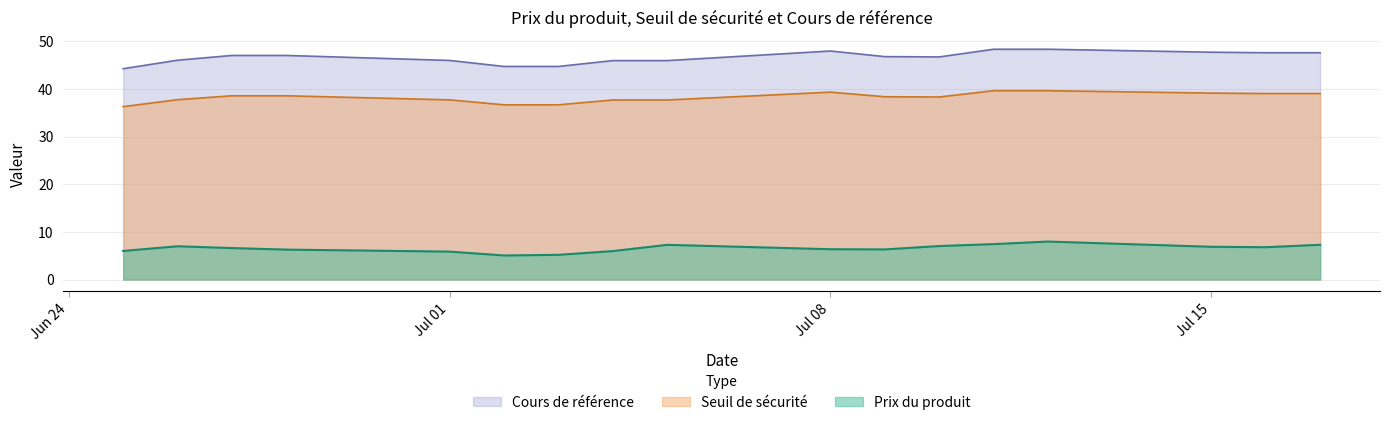

Which has a higher value, 2024-07-03 or 2024-07-05?

2024-07-05